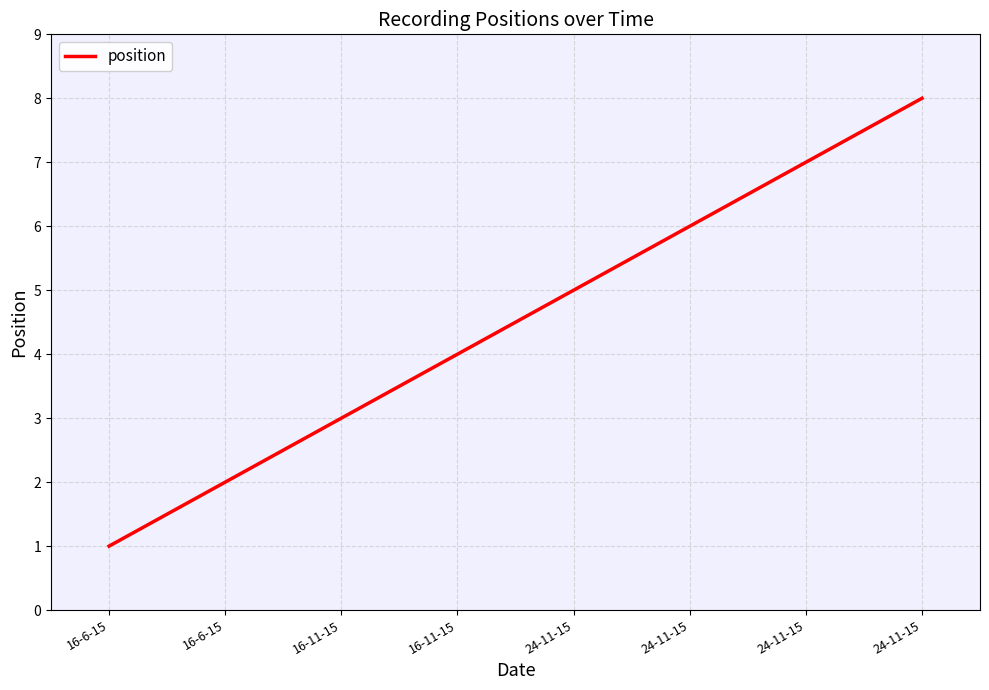

How many lines are shown in the chart?

1